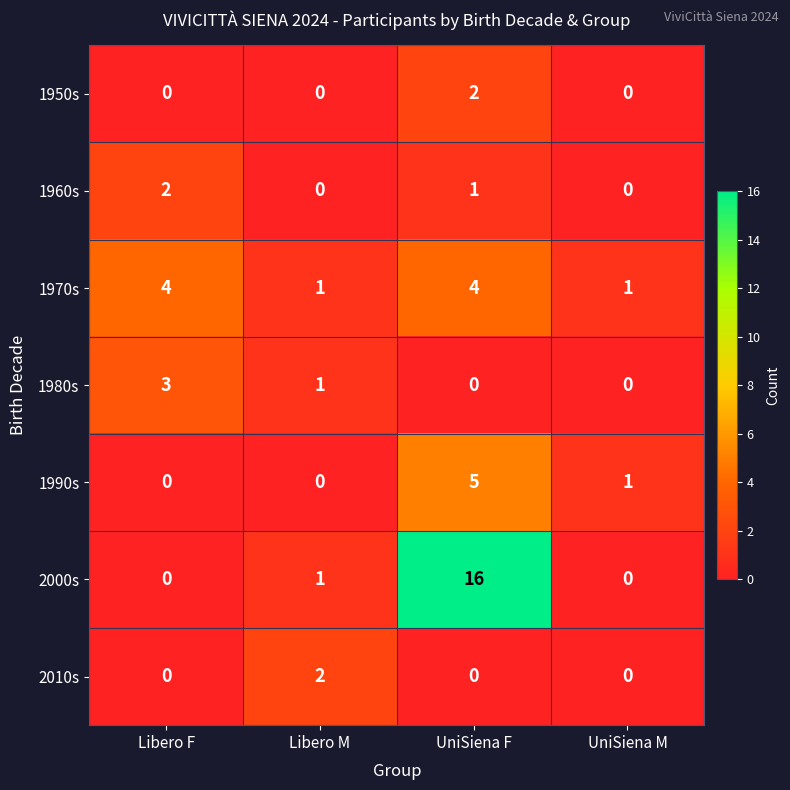

At which label is 1990s closest to 2?

UniSiena M